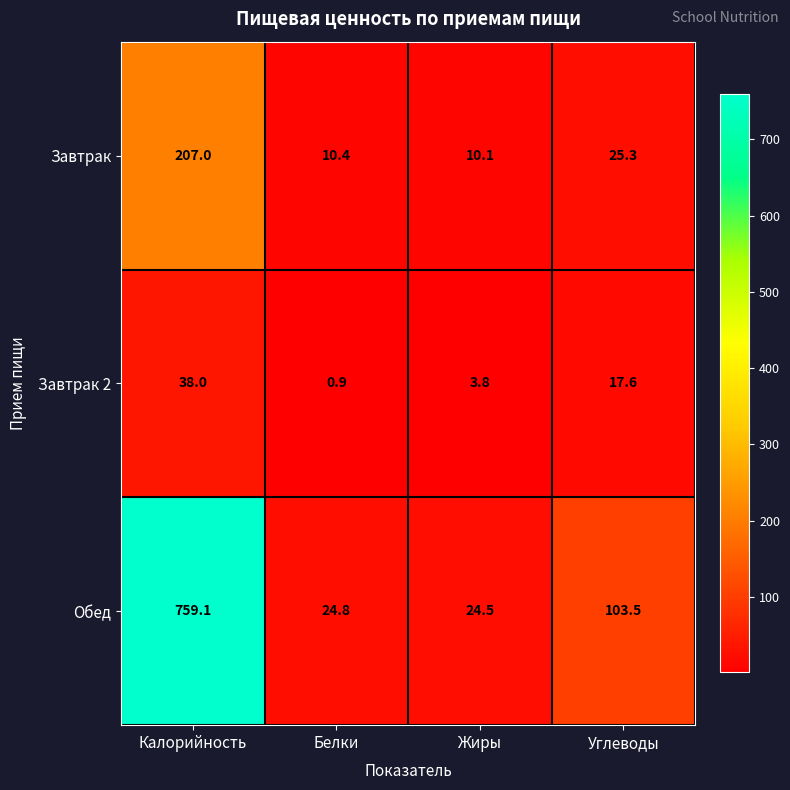

What is the average value of the Завтрак 2 series?

15.1